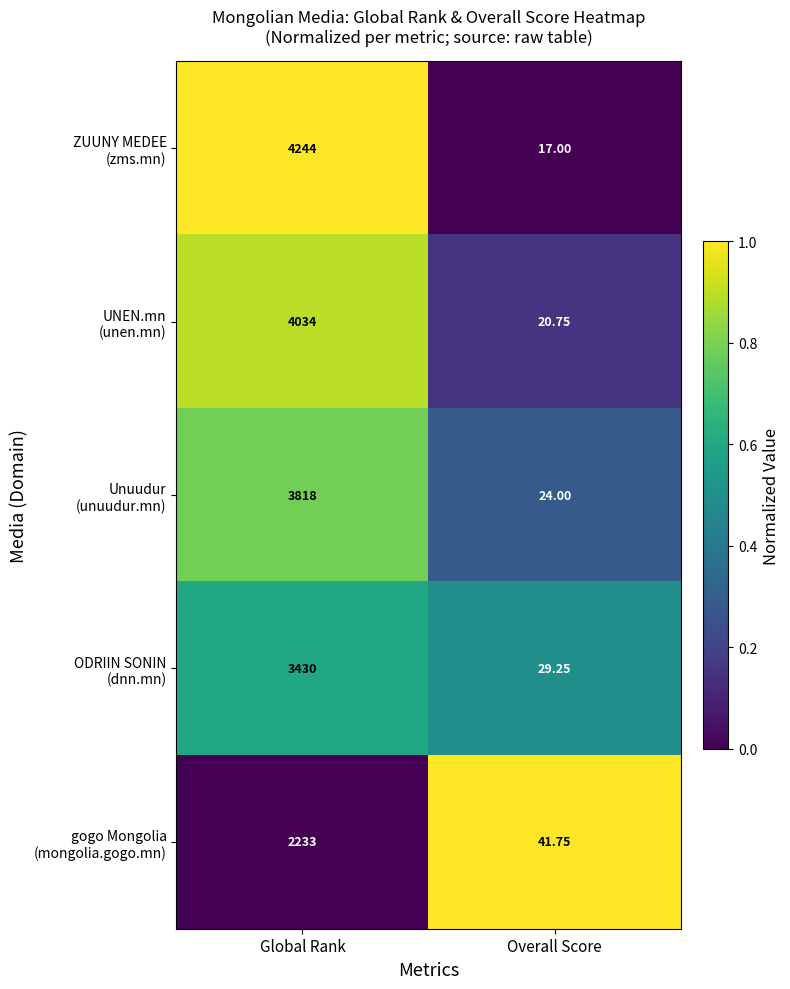

At which category is the sum across all series the highest?

Global Rank